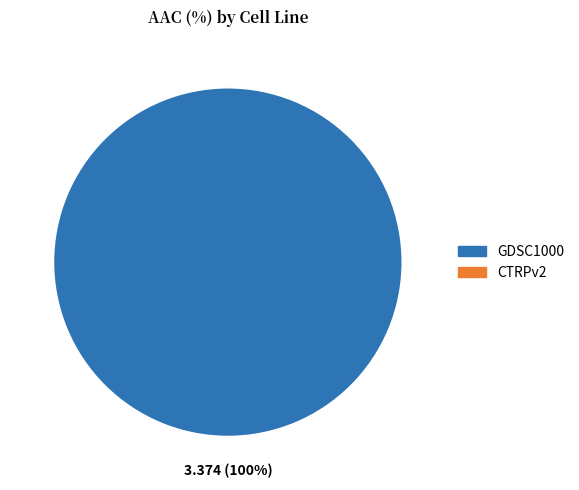

Does any single category account for the majority?

Yes